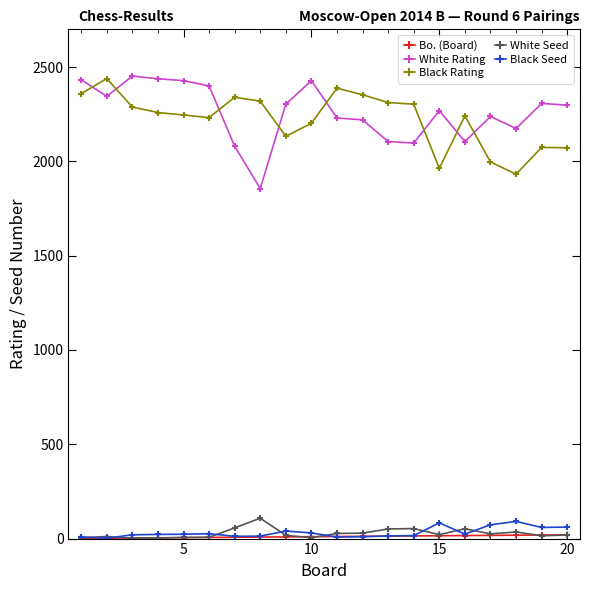

What is the minimum value for White Rating?

1856